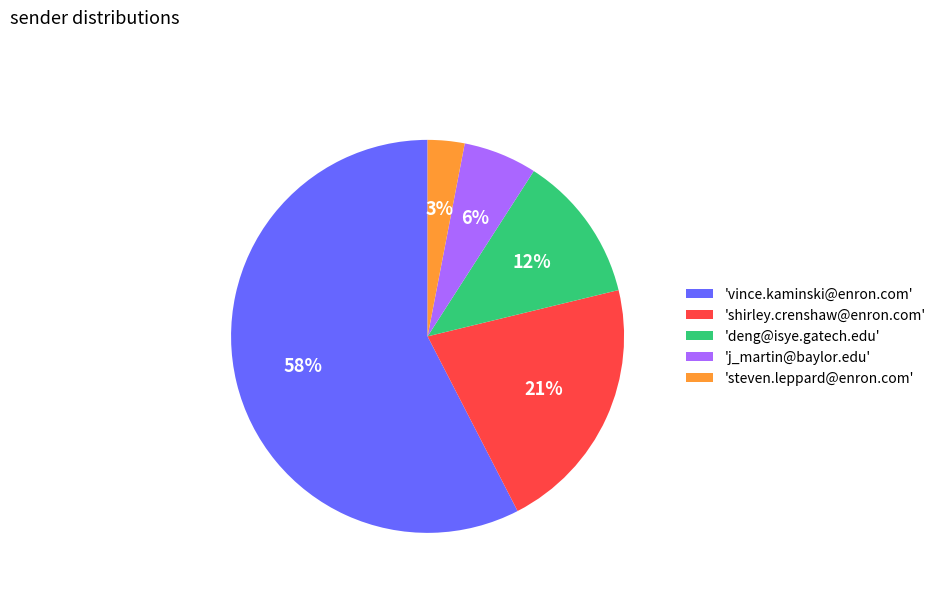

Count the number of slices in the pie.

5